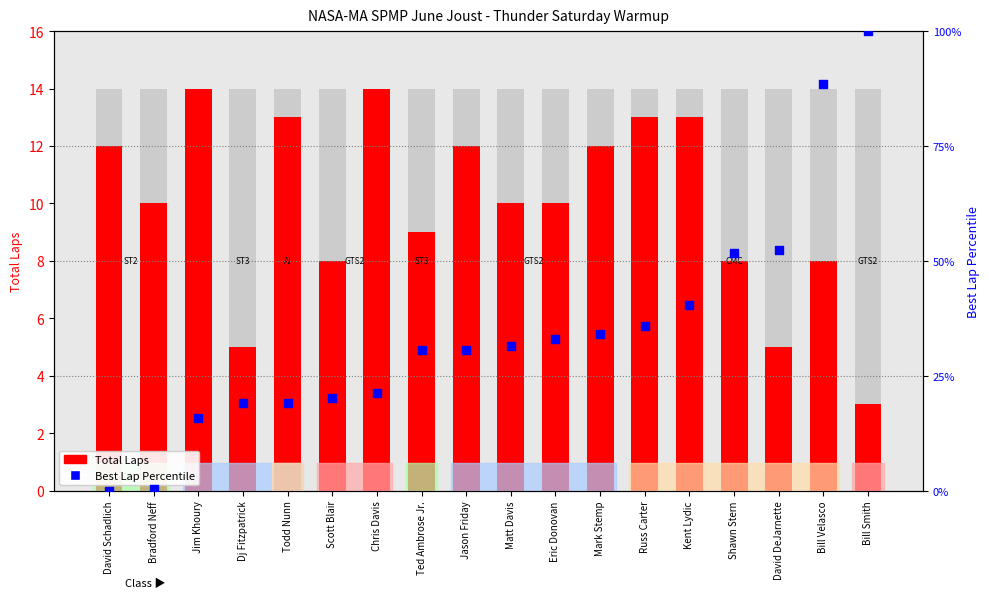

Is the value of Total Laps at Matt Davis greater than the value of Best Lap Percentile at Mark Stemp?

No